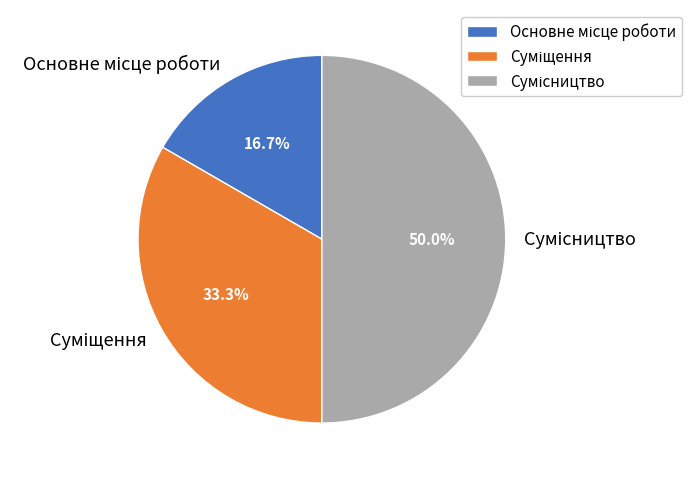

Count the number of slices in the pie.

3